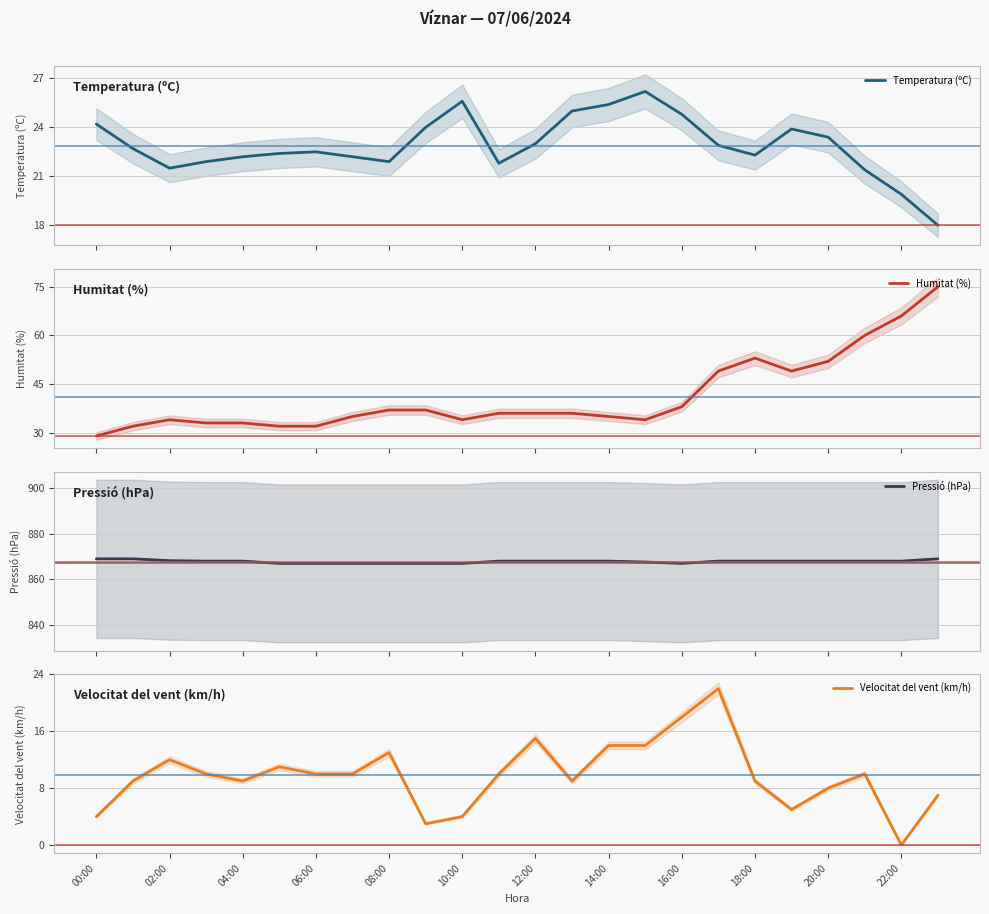

What are all the series names shown in the legend?

Temperatura (ºC), Humitat (%), Pressió (hPa), Velocitat del vent (km/h)